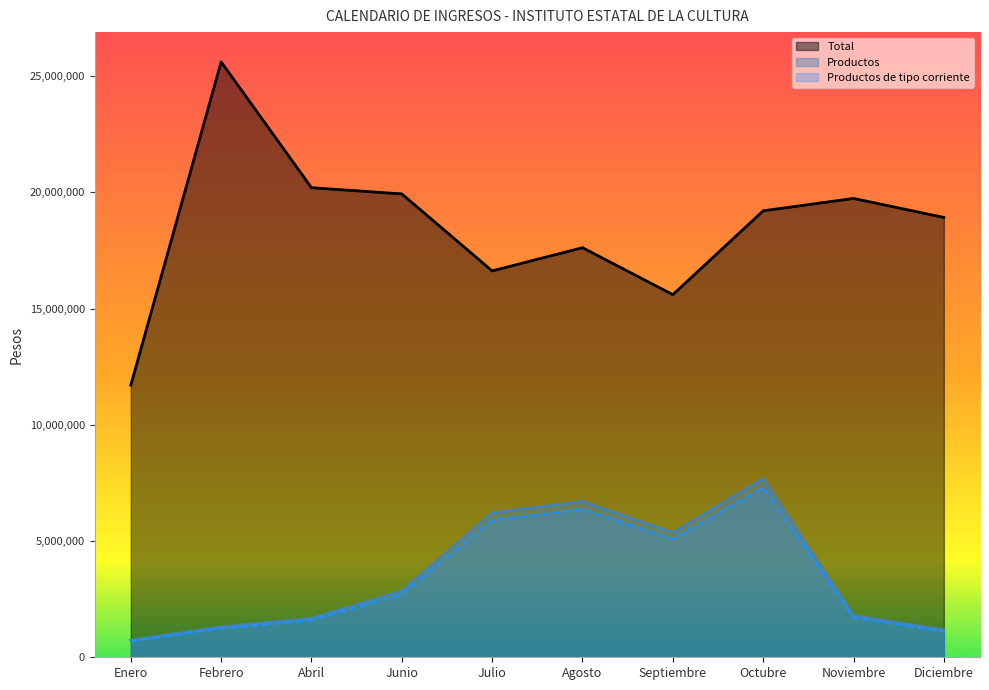

The value of Productos at Enero is 427155.6. True or false?

False